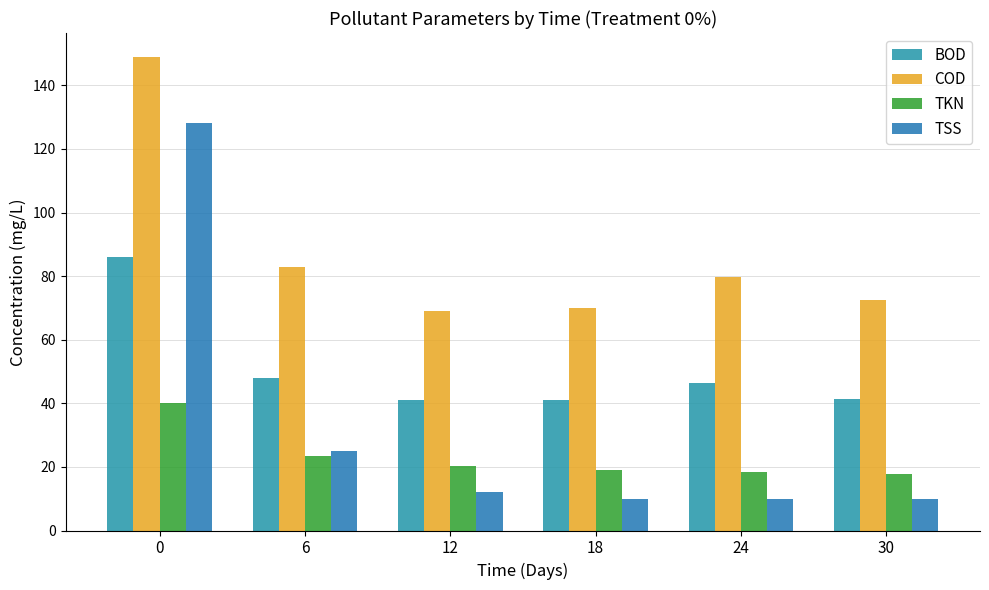

At which label is COD closest to 109?

6